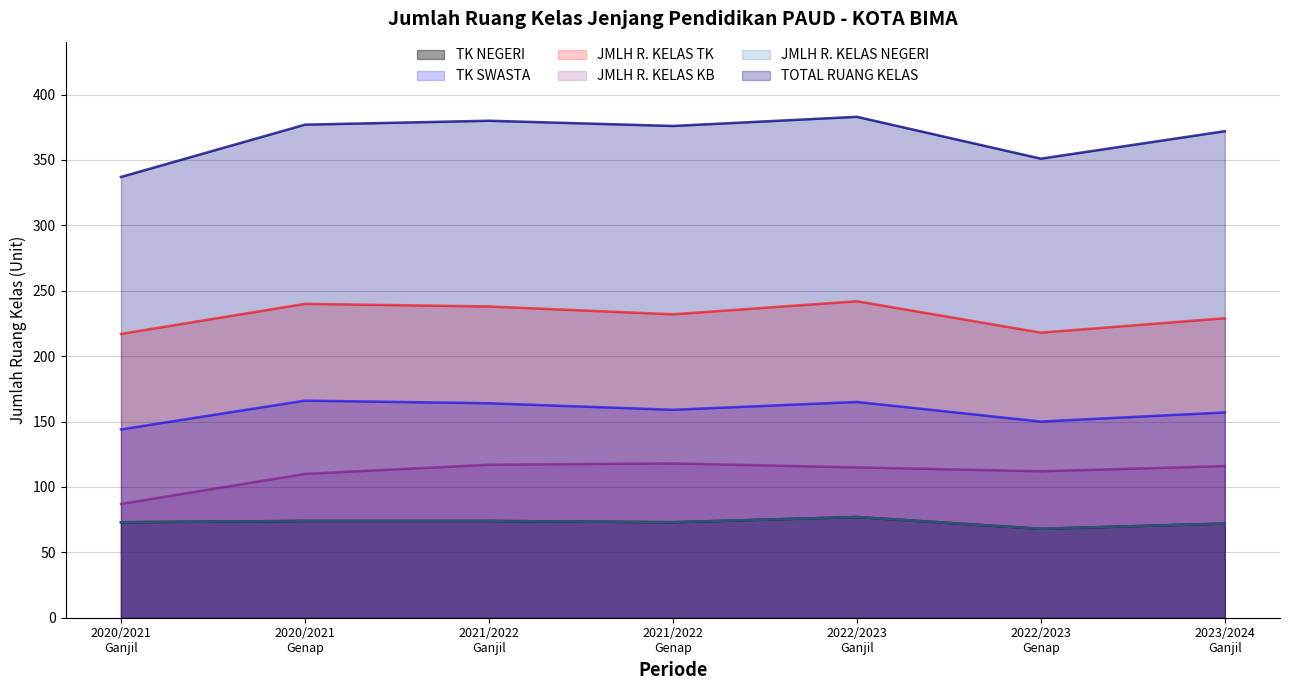

Between 2020/2021 Genap and 2021/2022 Genap, which series saw the biggest shift?

JMLH R. KELAS TK